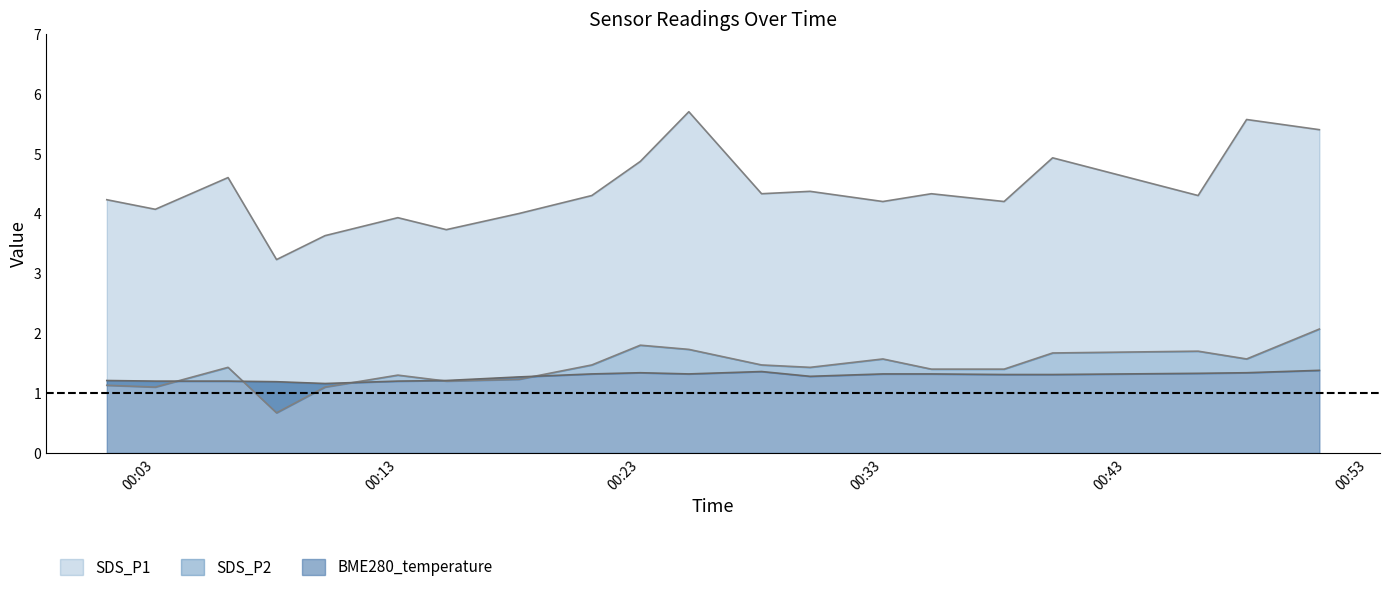

How many lines are shown in the chart?

3